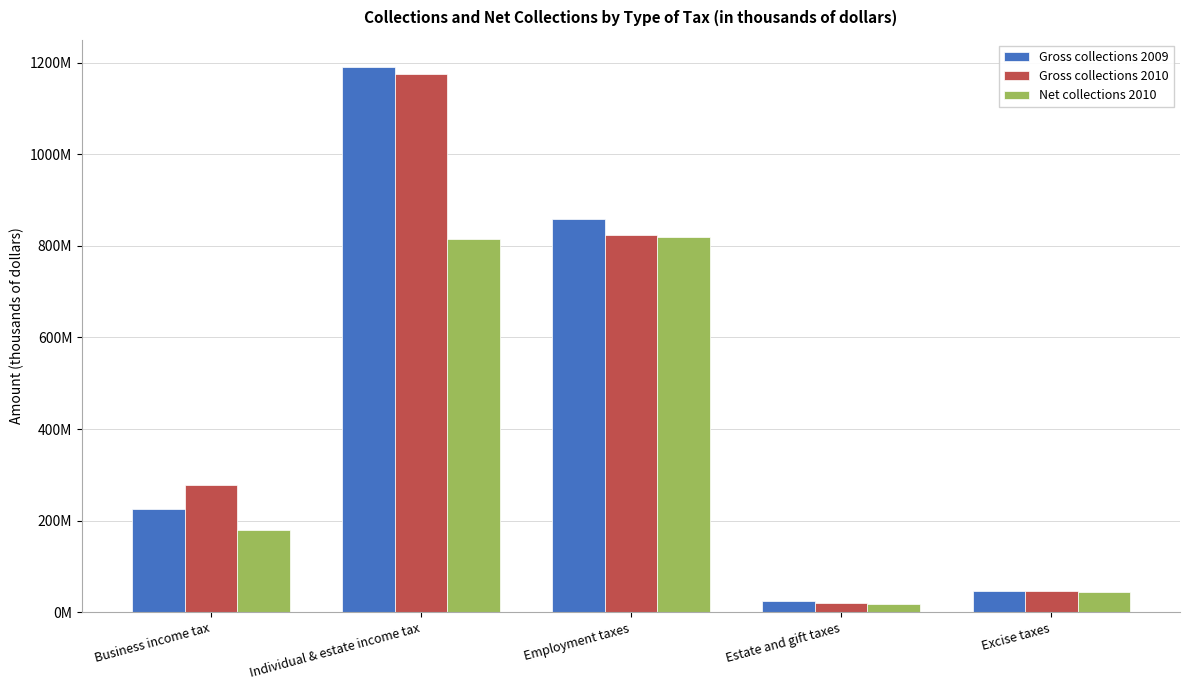

What is the difference between the maximum and minimum values in the Gross collections 2009 series?

1165705435.0